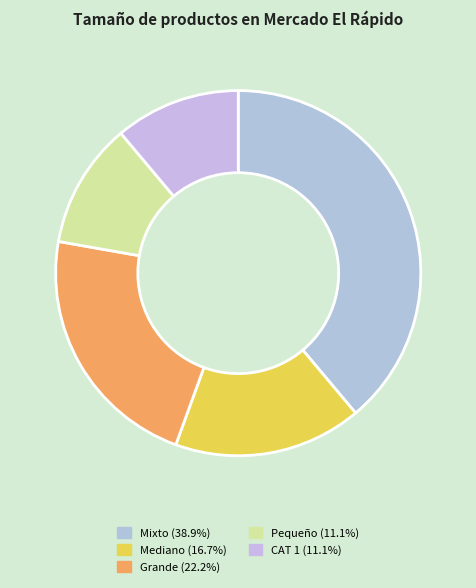

Combined, what portion of the pie is CAT 1 and Grande?

33.3%